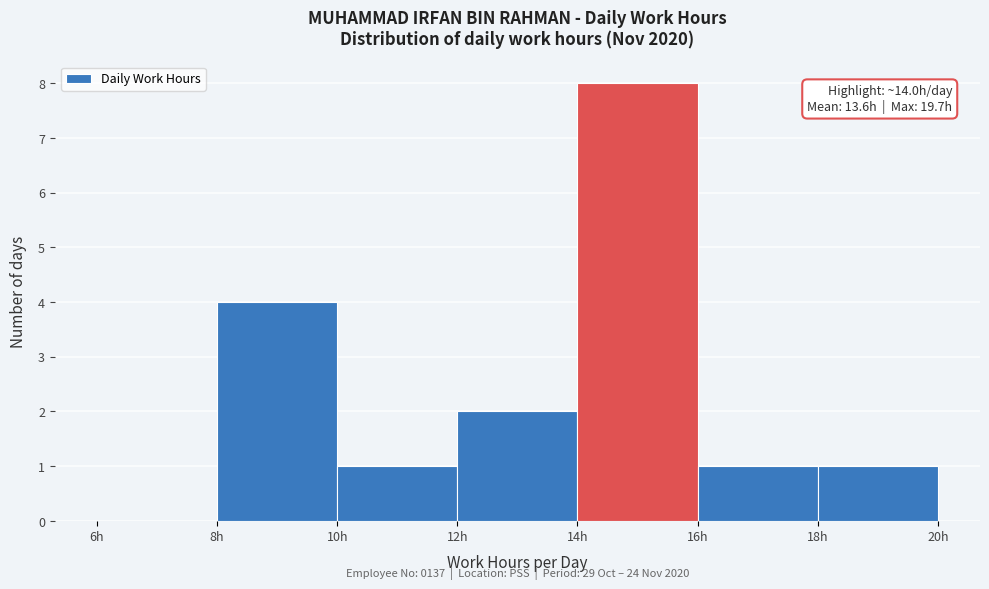

Over which range of the x-axis is the bar tallest?

14 to 16